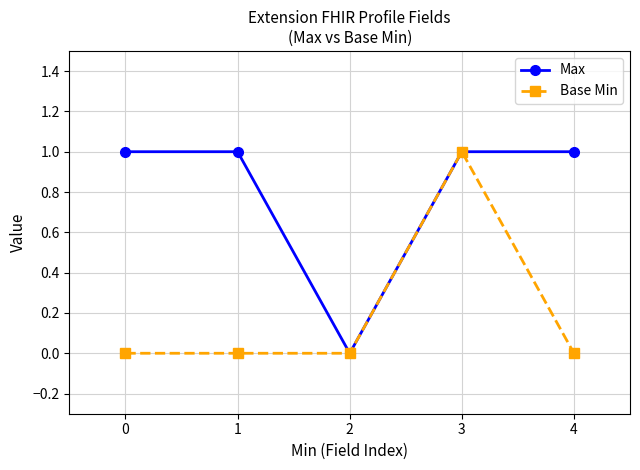

Reading left to right, extract all data points from this chart.

Max: 1	1	0	1	1
Base Min: 0	0	0	1	0